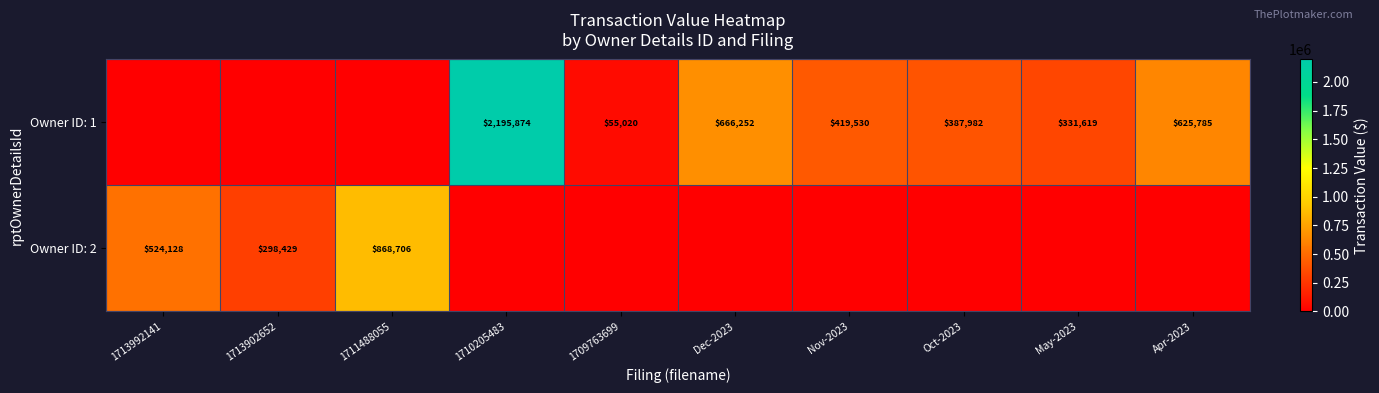

True or false: Owner ID: 1 has a value of 387982 at Oct-2023.

True